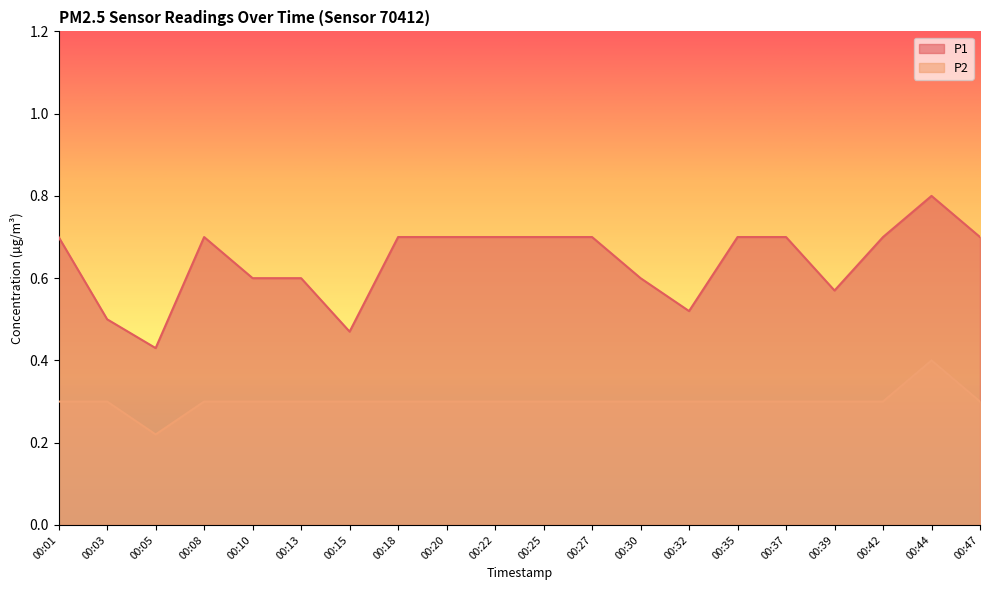

Count the number of categories in the chart.

20